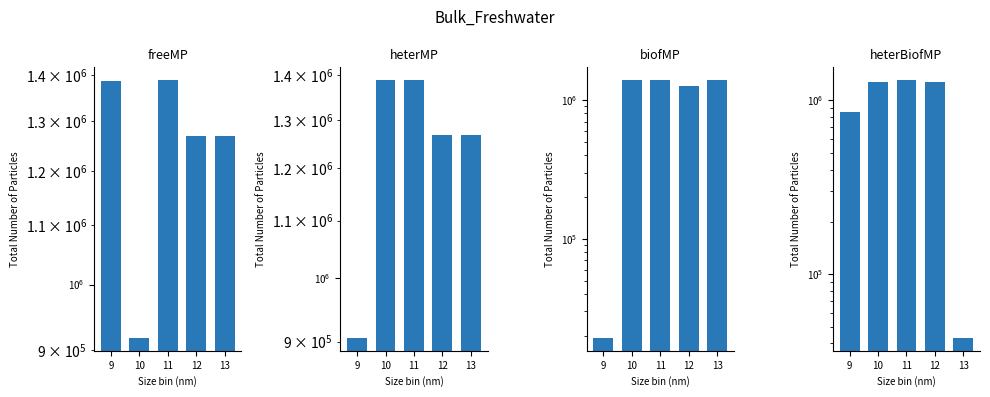

What is the maximum value for heterBiofMP?

1306808.8